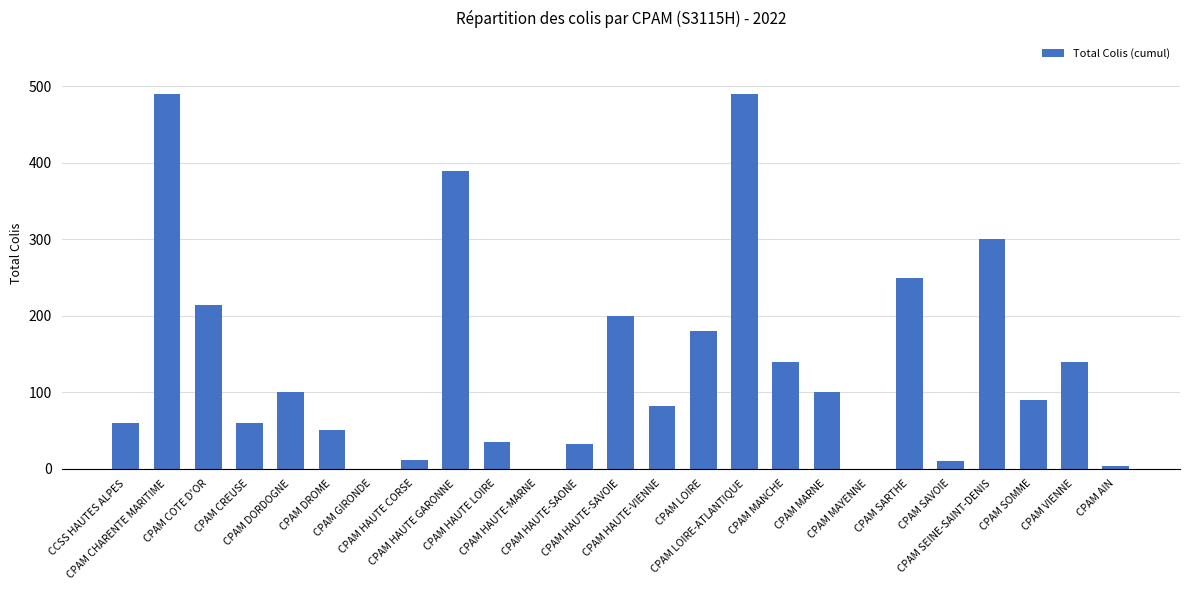

What is the maximum value shown in the chart?

490